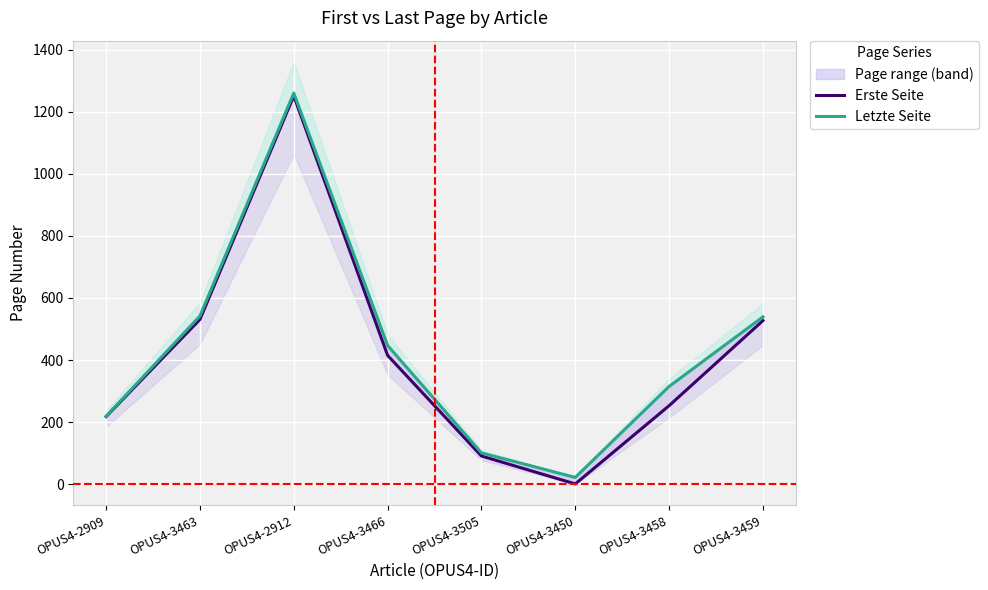

What is the highest value of the Letzte Seite series?

1260